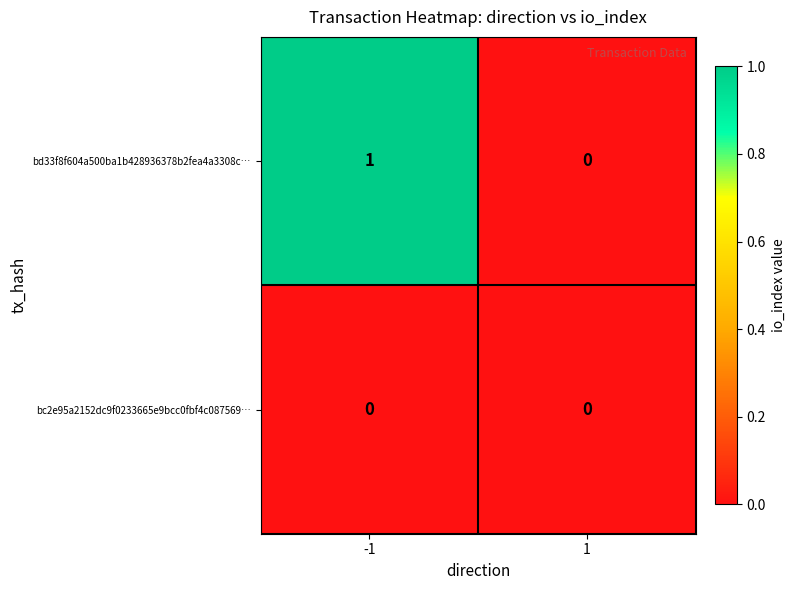

The bd33f8f604a500ba1b428936378b2fea4a3308c… series shows -1 at 1. True or false?

False